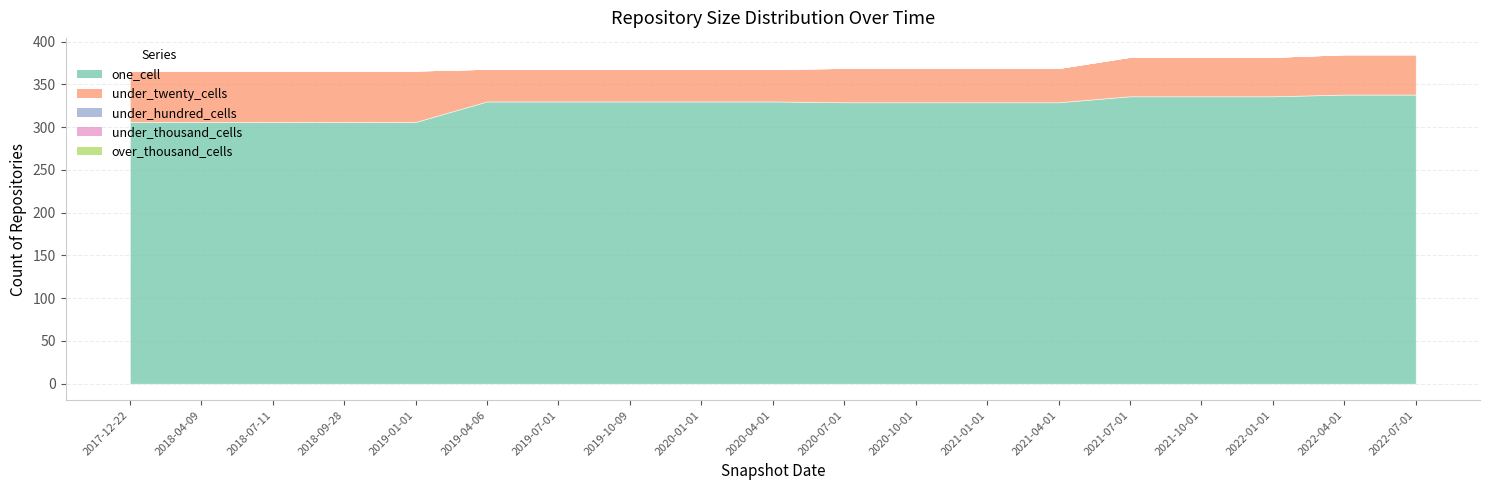

What is the difference between the highest and lowest values at 2022-07-01?

338